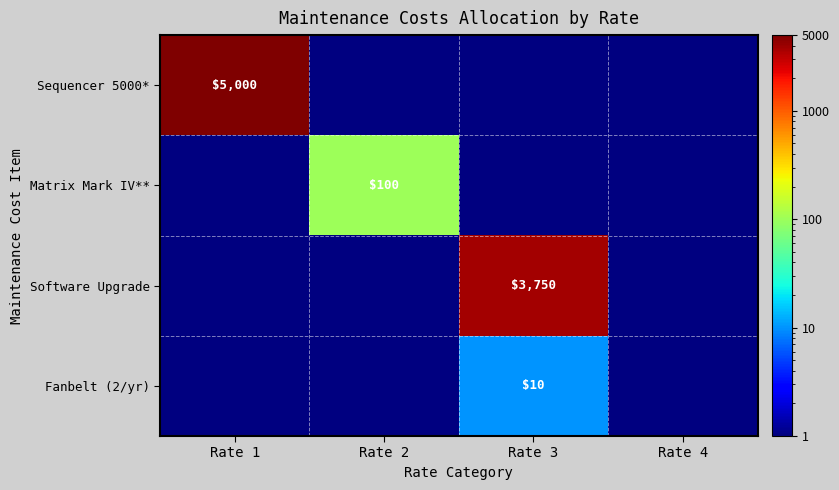

The value of Matrix Mark IV** at Rate 2 is 100. True or false?

True